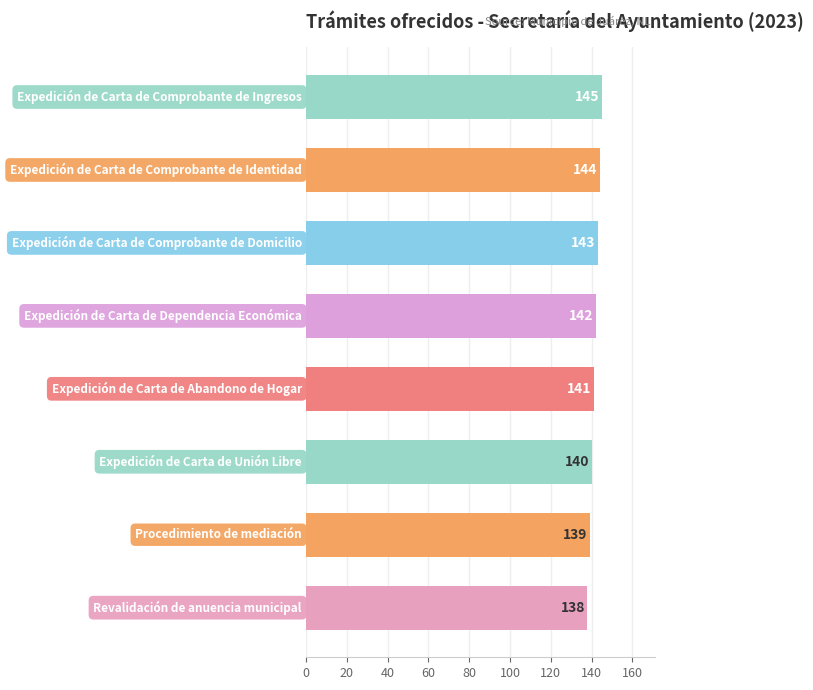

Does the chart contain stacked bars?

No